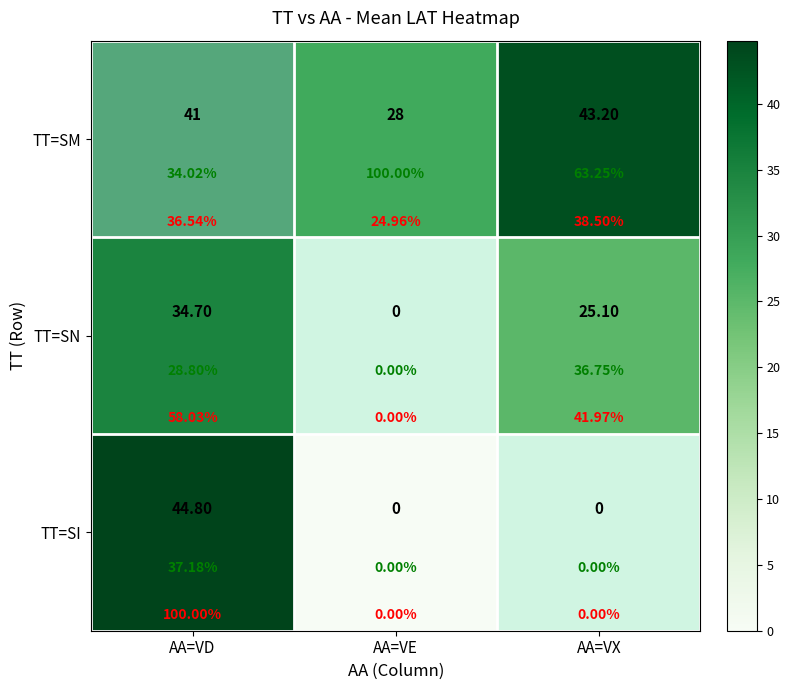

Count the number of categories in the chart.

3